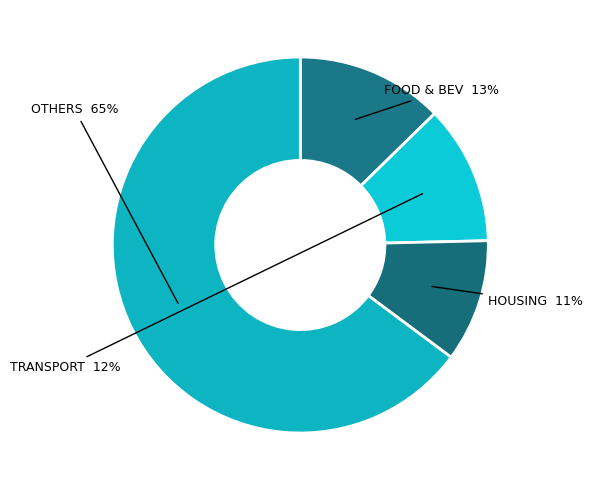

How many segments does this pie chart have?

4